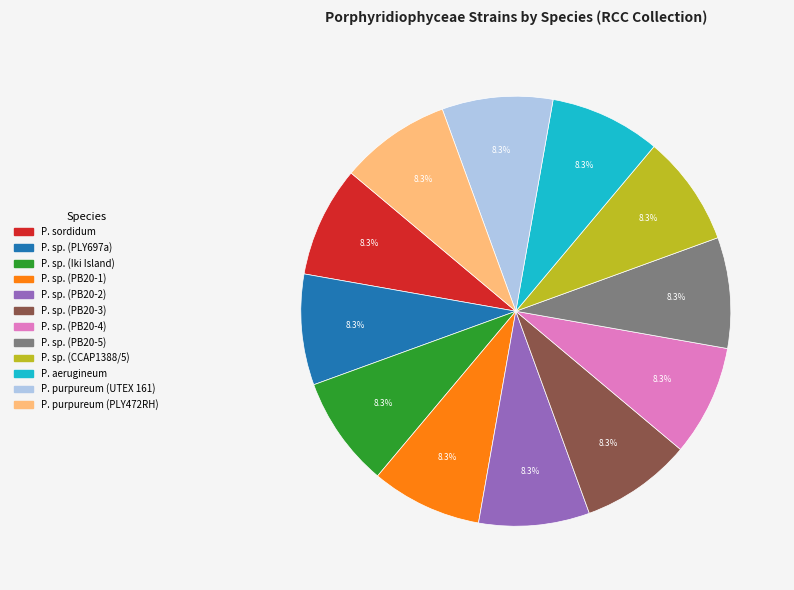

Is there a majority slice in this chart?

No